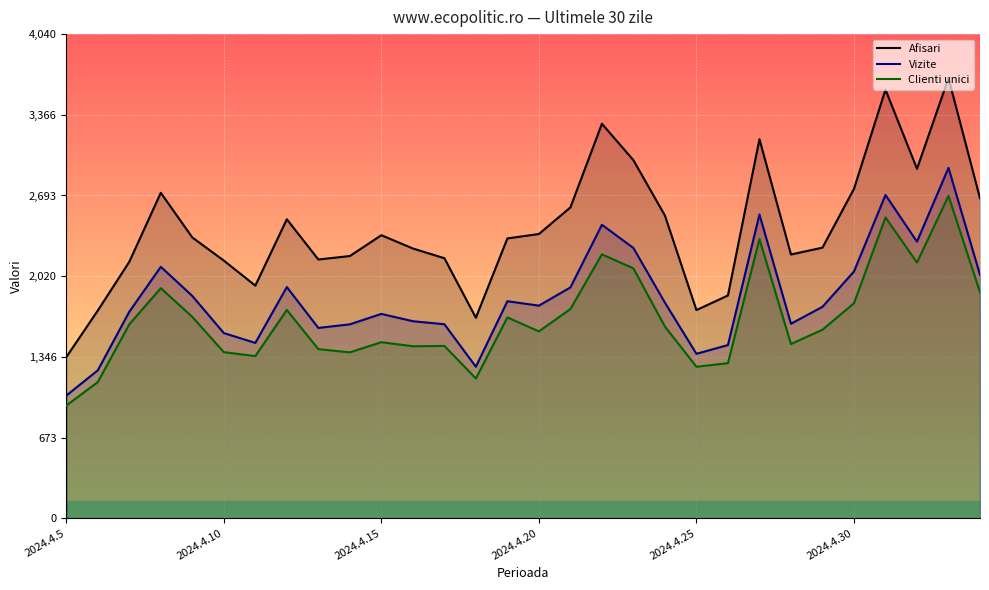

Which category has the lowest value in the Afisari series?

2024.4.5